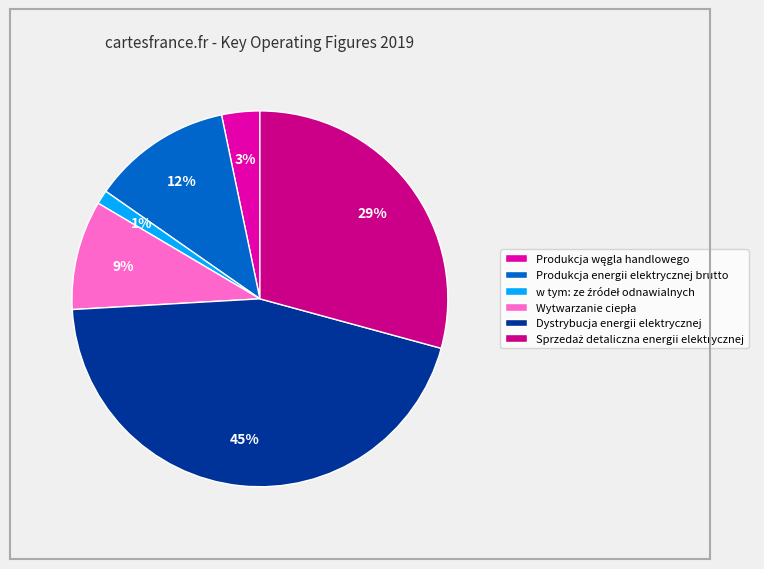

To the nearest percent, what percentage of the pie is Dystrybucja energii elektrycznej?

45%